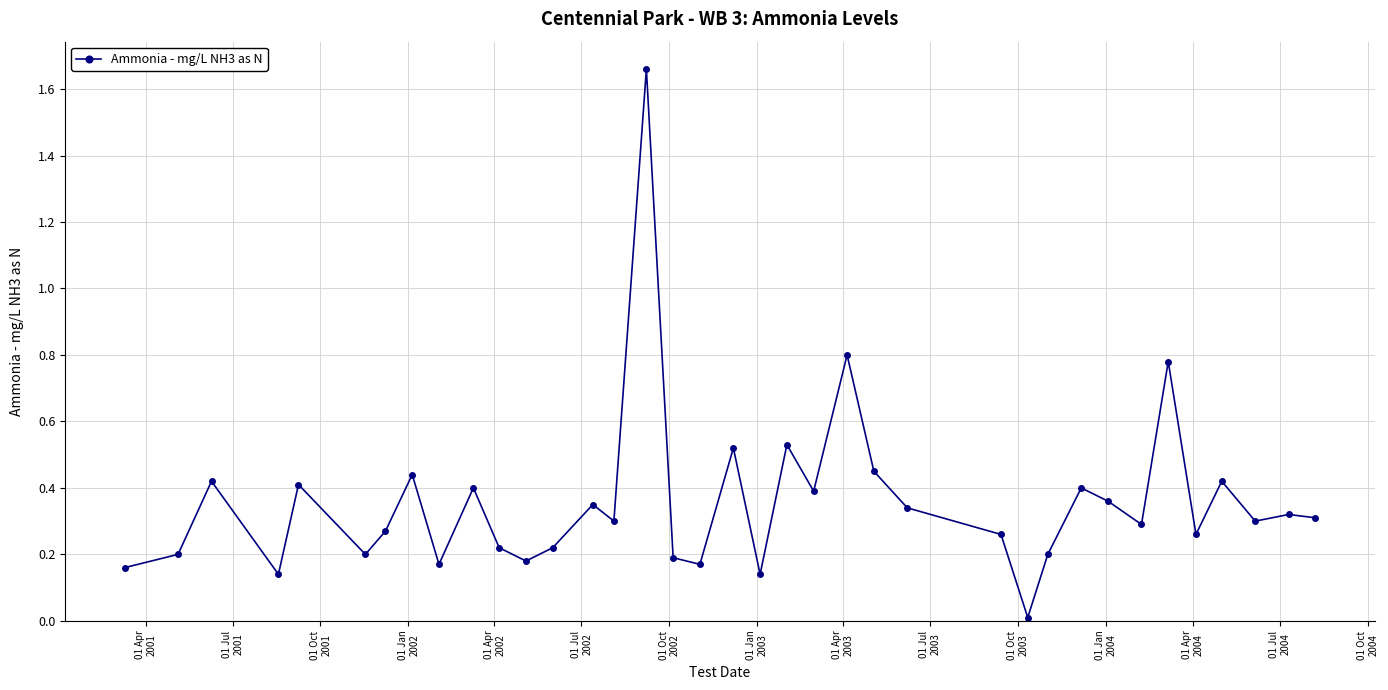

What is the sum of all values?

13.2